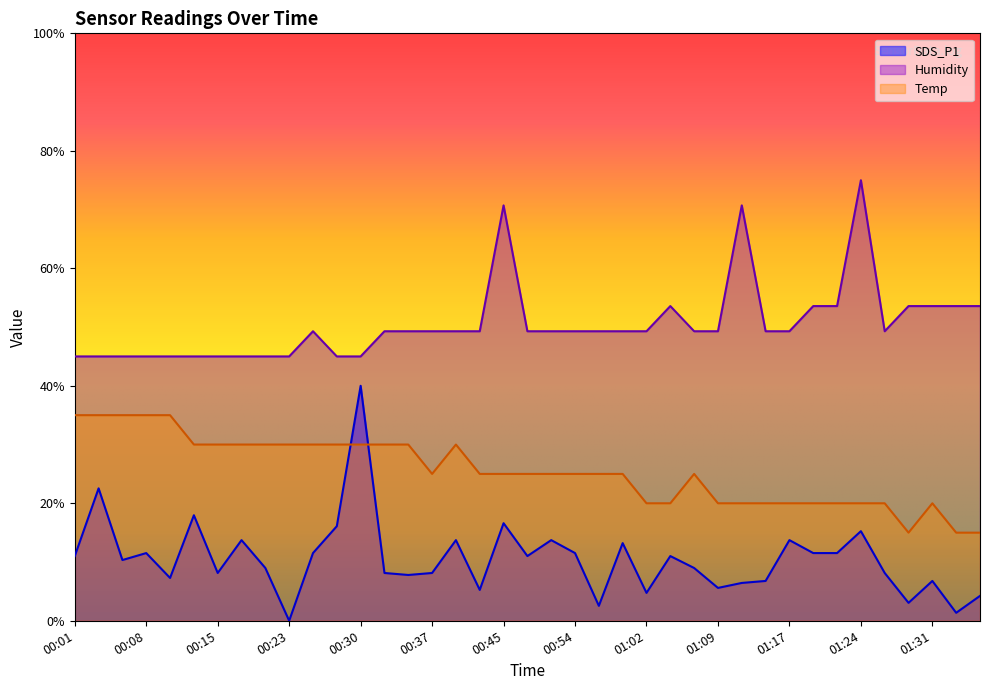

What position from the right is 00:15?

33